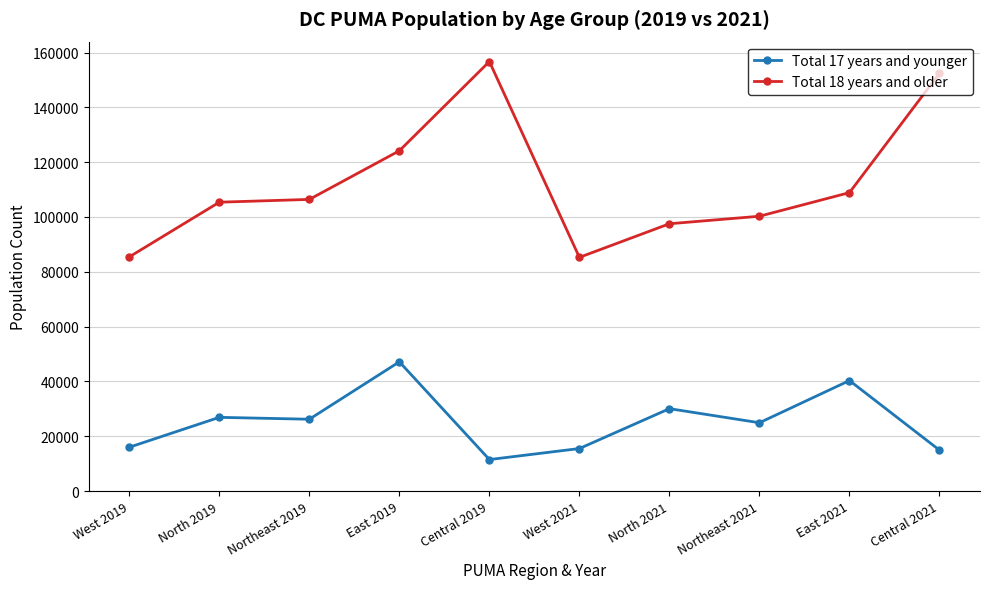

True or false: Total 17 years and younger and Total 18 years and older intersect in this chart.

False